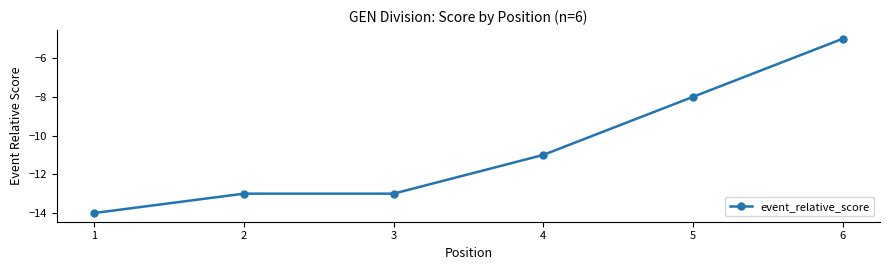

How many distinct data groups are displayed?

1